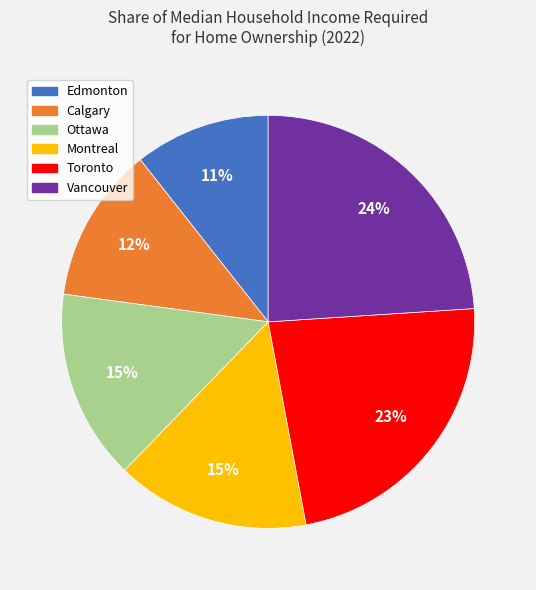

To the nearest percent, what portion does Montreal represent?

15%